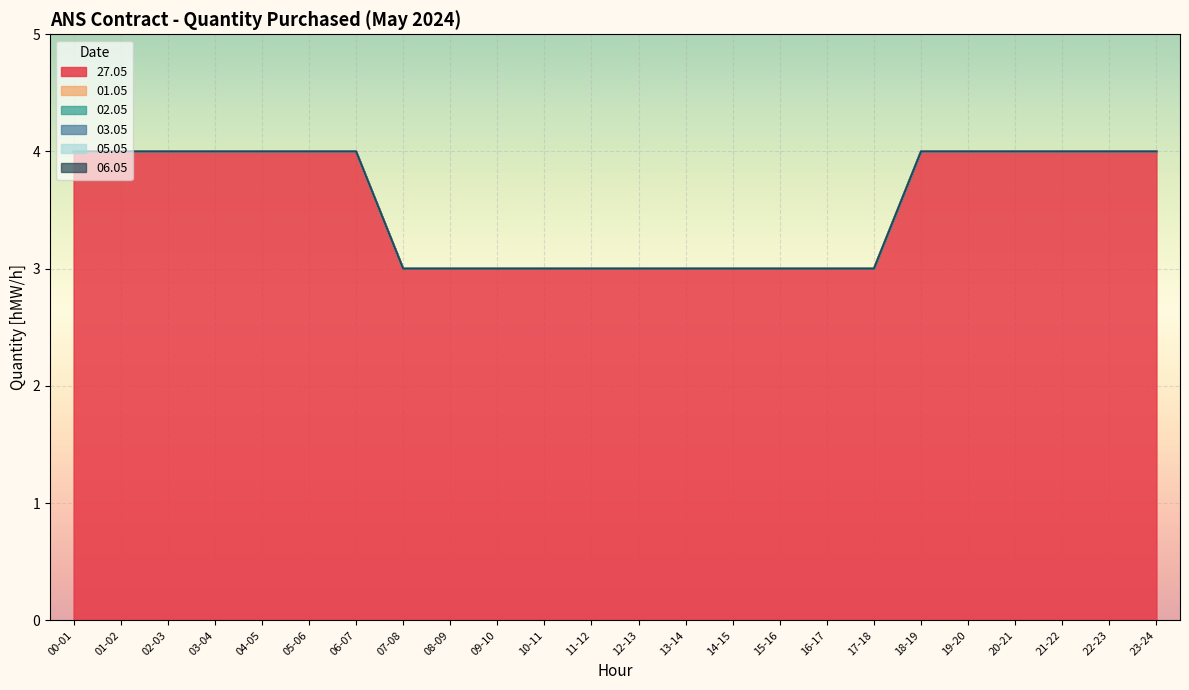

What are all the series names shown in the legend?

27.05, 01.05, 02.05, 03.05, 05.05, 06.05